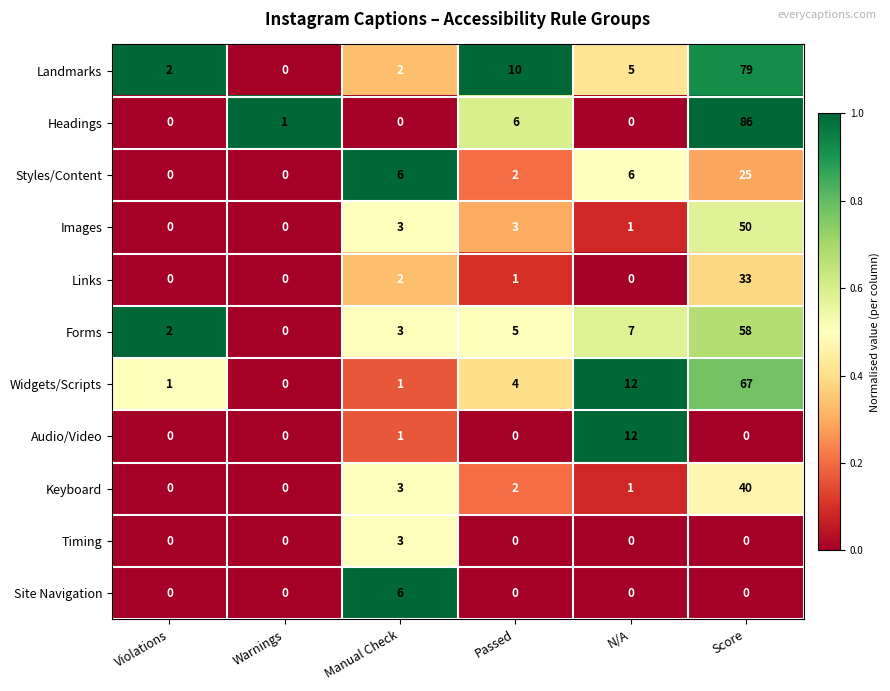

At which label is Landmarks closest to 39?

Passed